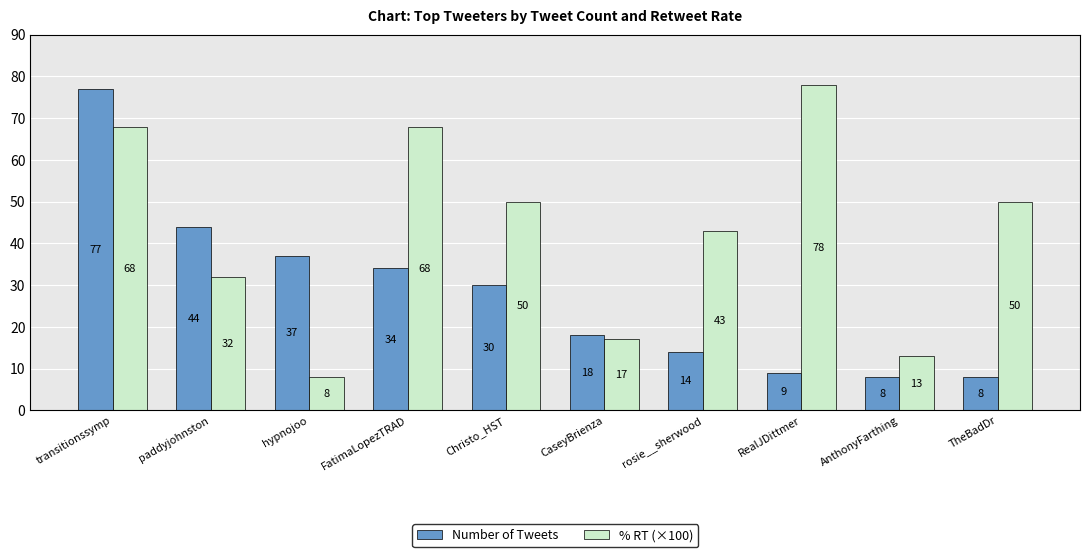

Reading left to right, list all the values displayed in this chart.

Number of Tweets: transitionssymp=77	paddyjohnston=44	hypnojoo=37	FatimaLopezTRAD=34	Christo_HST=30	CaseyBrienza=18	rosie__sherwood=14	RealJDittmer=9	AnthonyFarthing=8	TheBadDr=8
% RT (×100): transitionssymp=68	paddyjohnston=32	hypnojoo=8	FatimaLopezTRAD=68	Christo_HST=50	CaseyBrienza=17	rosie__sherwood=43	RealJDittmer=78	AnthonyFarthing=13	TheBadDr=50